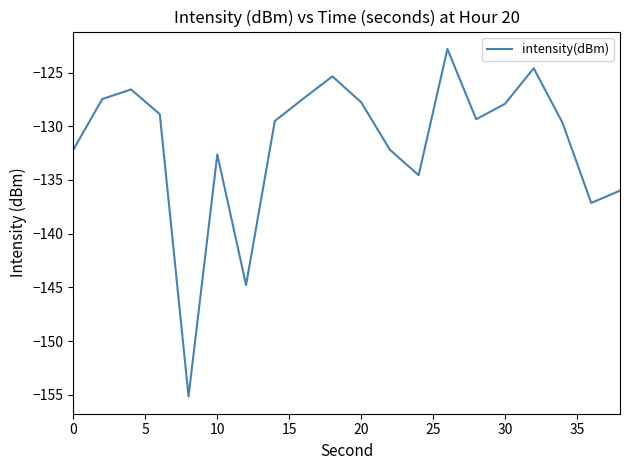

What is the difference between the maximum and minimum values?

32.3